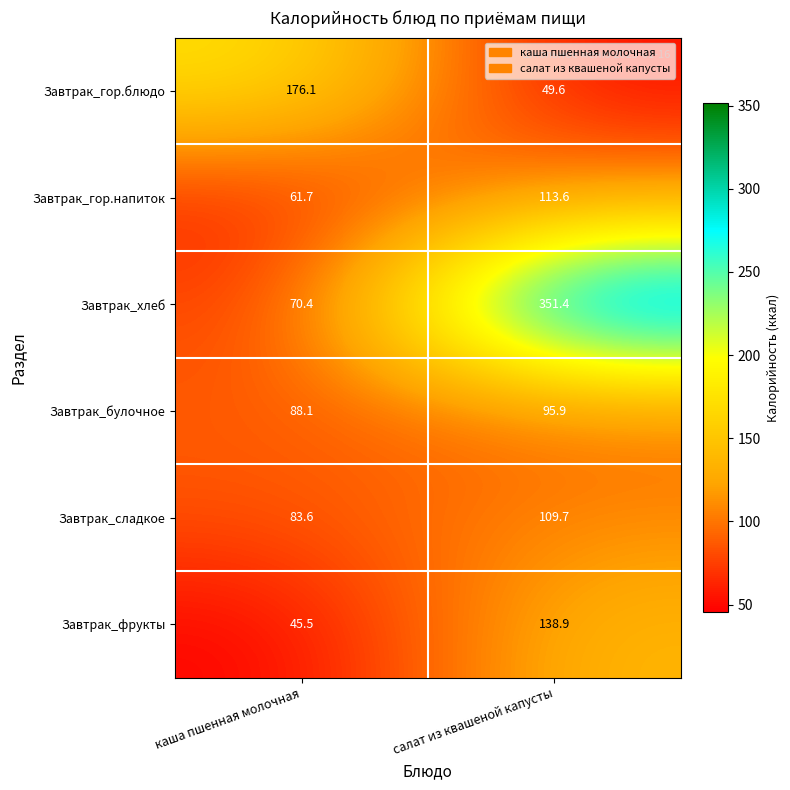

What is the spread (max minus min) of values at салат из квашеной капусты?

301.8